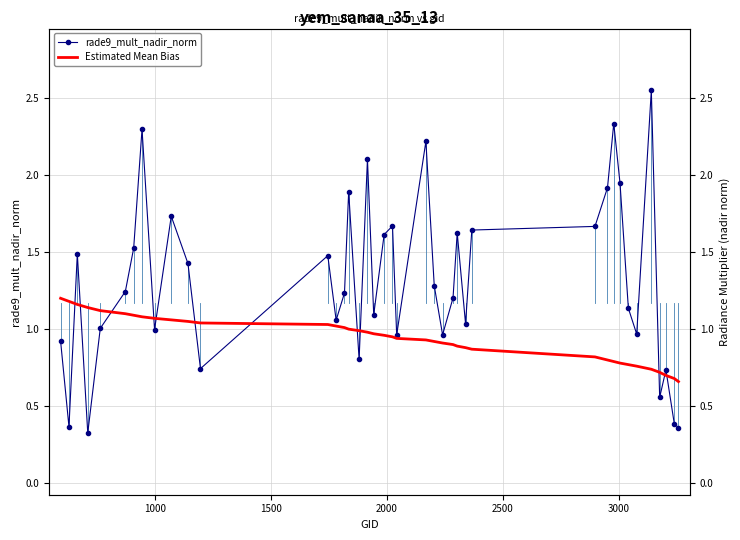

Does the chart have visible grid lines?

Yes